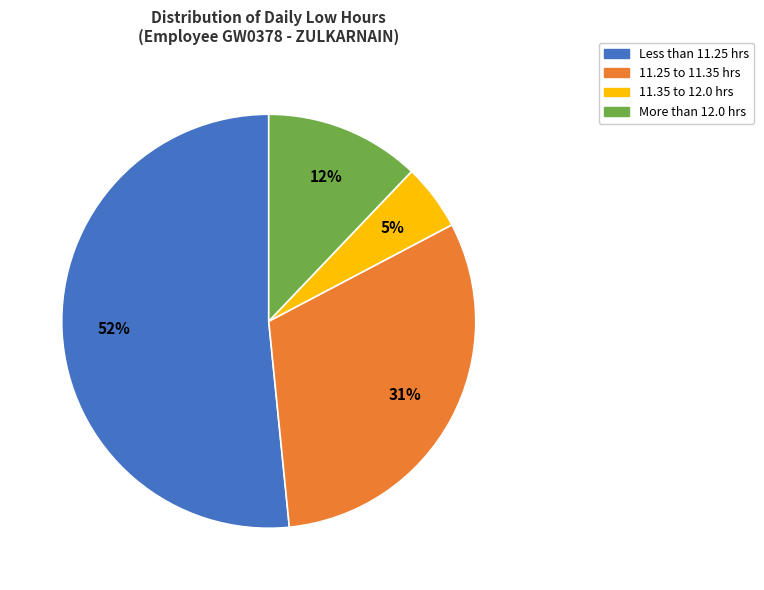

Is there any slice that represents more than half of the pie?

Yes